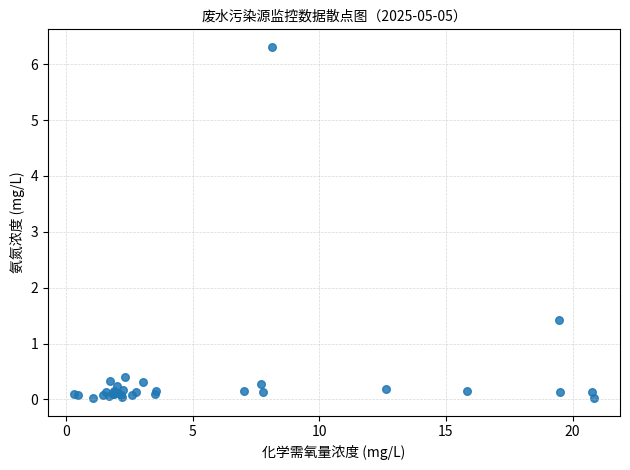

What Y value in the scatter plot is closest to 3?

1.4